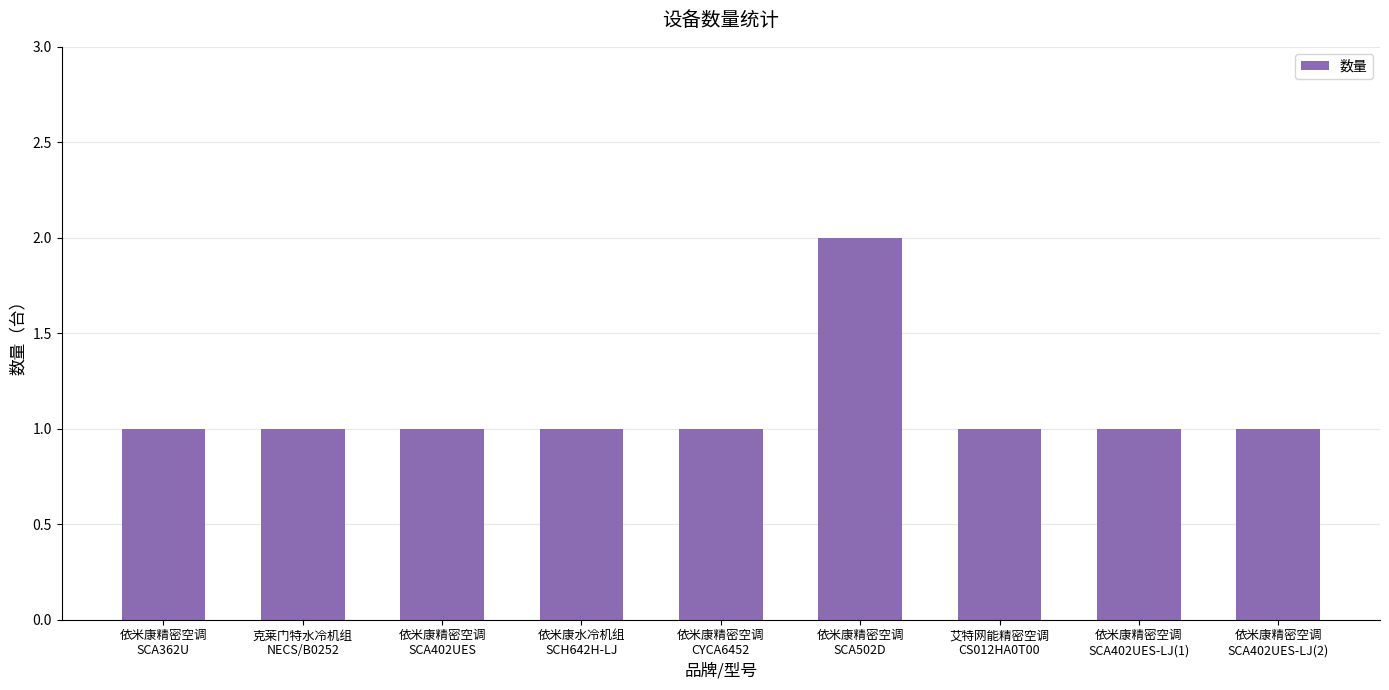

How many data points does each series have?

9